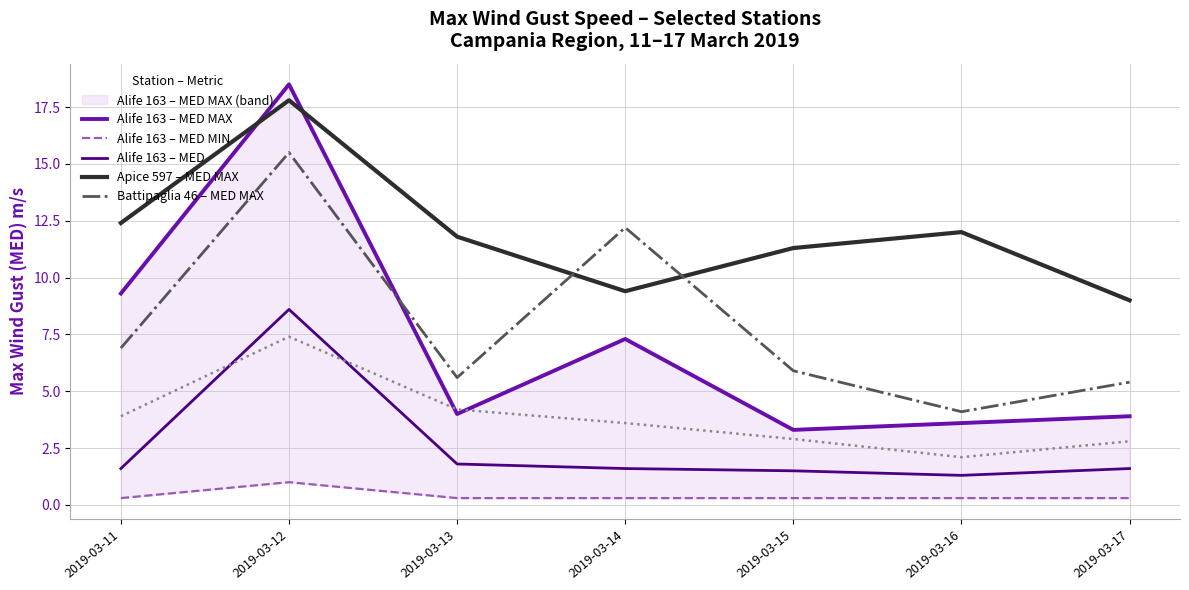

At which category is the sum across all series the highest?

2019-03-12